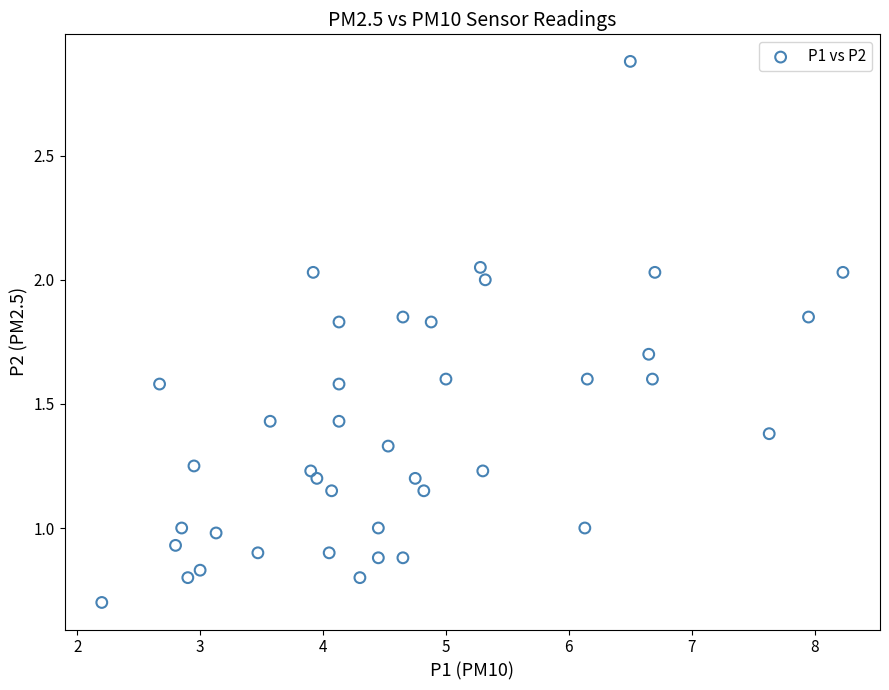

What is the range of X values (max minus min)?

6.0